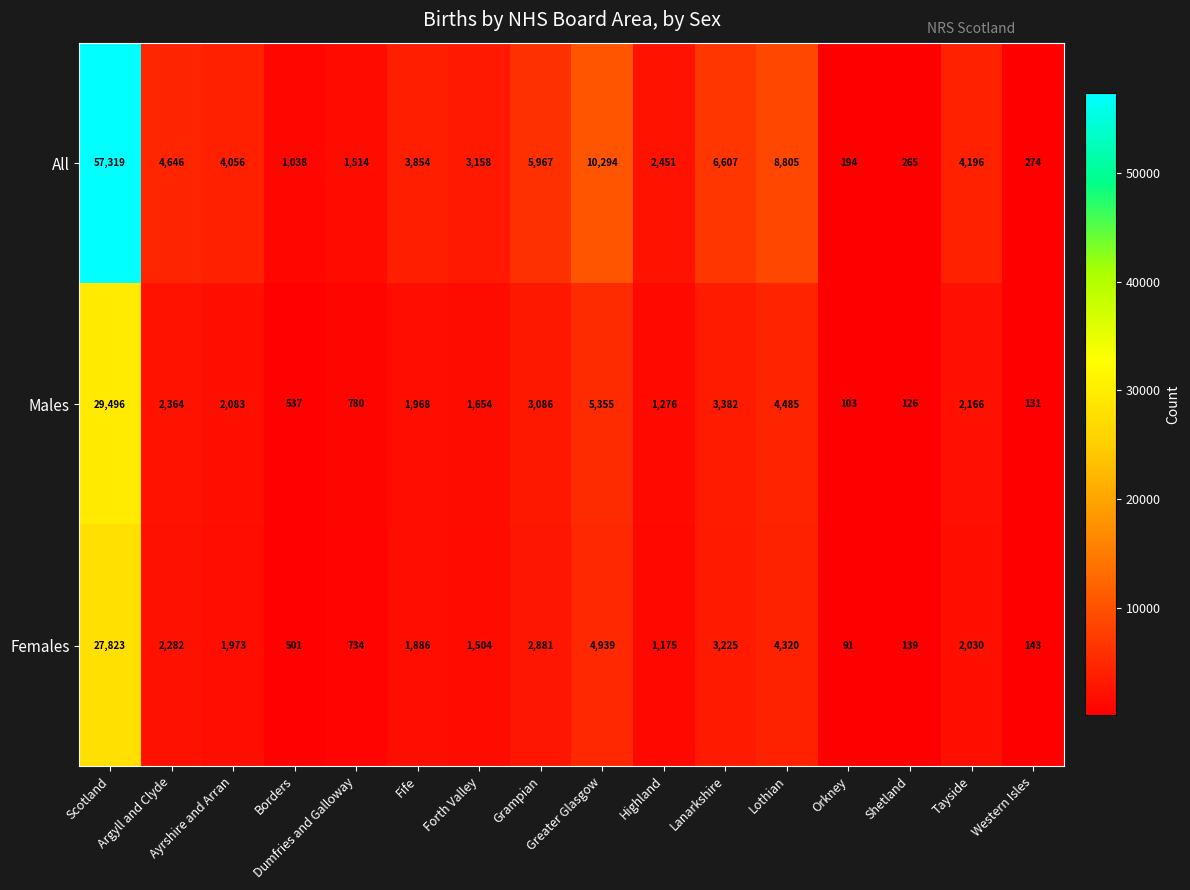

What is the minimum value for Males?

103